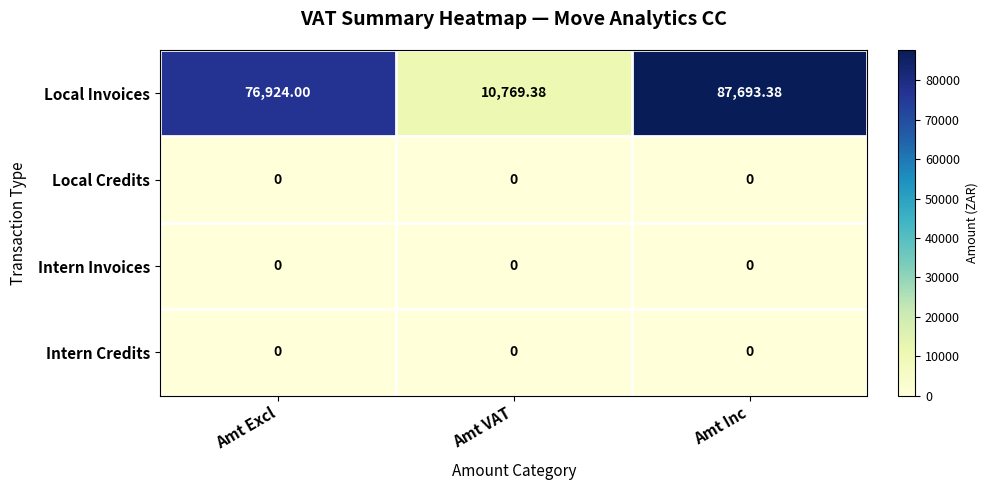

Which series has the widest spread of values?

Local Invoices